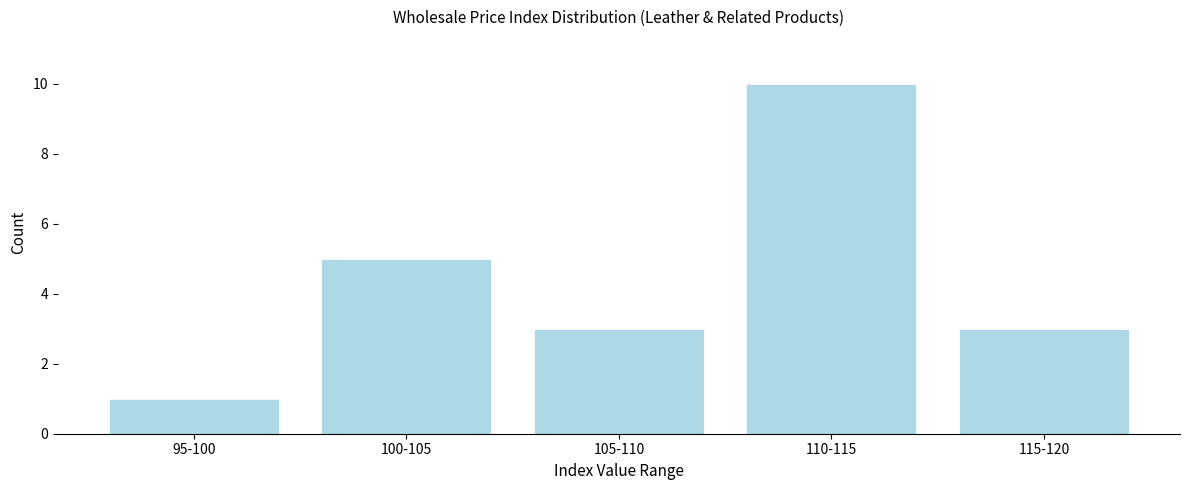

Reading left to right, extract all data points from this chart.

95-100=1	100-105=5	105-110=3	110-115=10	115-120=3